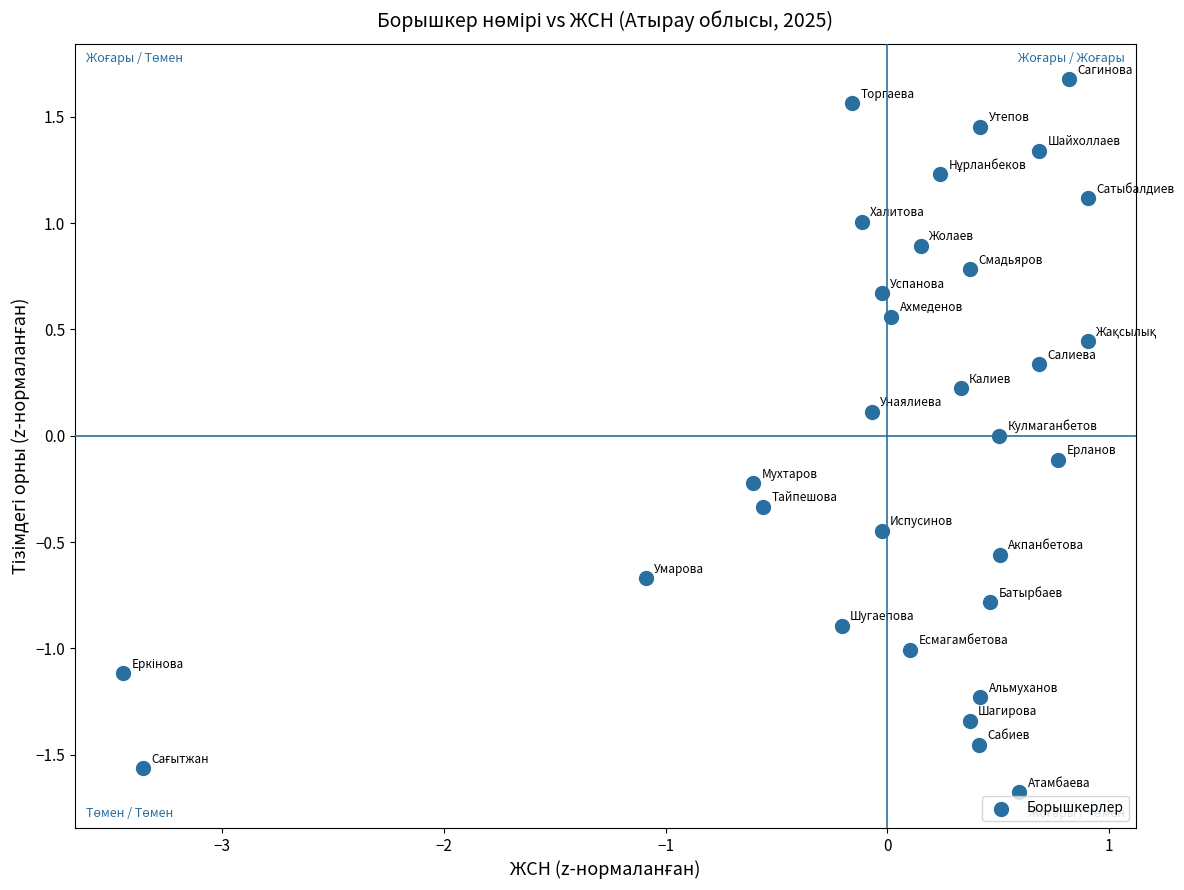

What is the range of Y values (max minus min)?

3.4